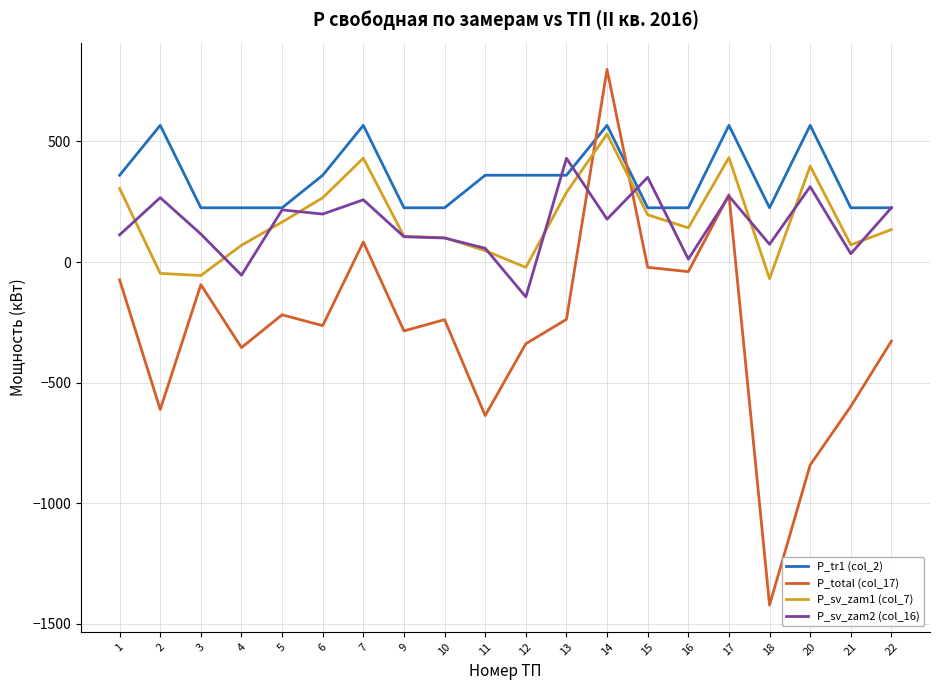

What is the difference between the maximum and second lowest values in the P_tr1 (col_2) series?

342.0